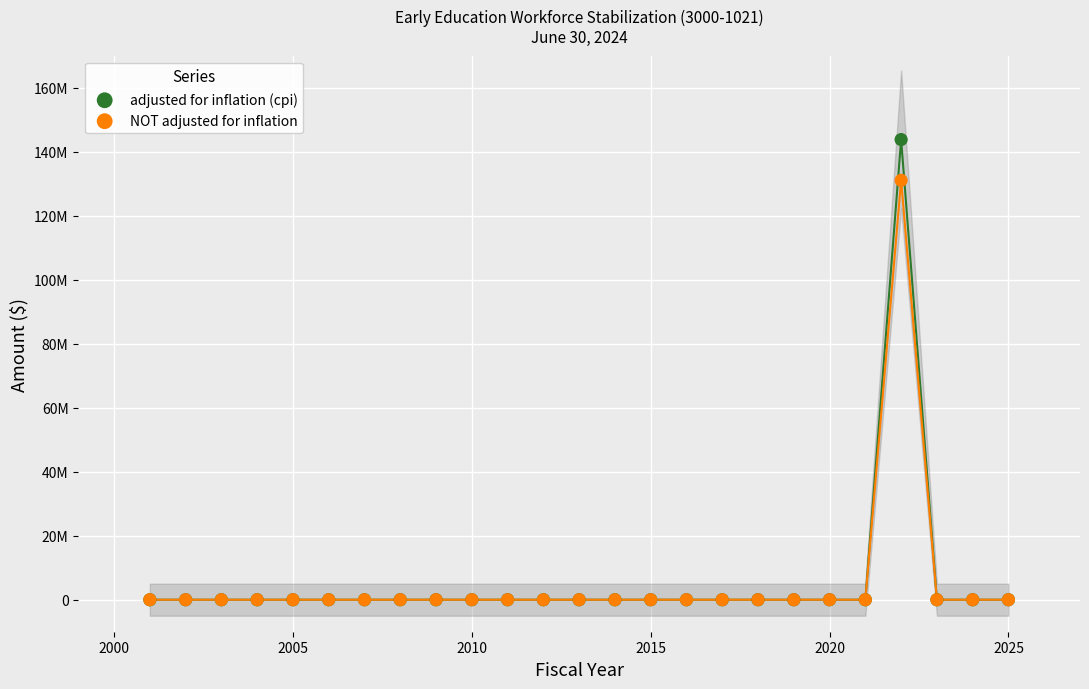

What are all the series names shown in the legend?

adjusted for inflation (cpi), NOT adjusted for inflation